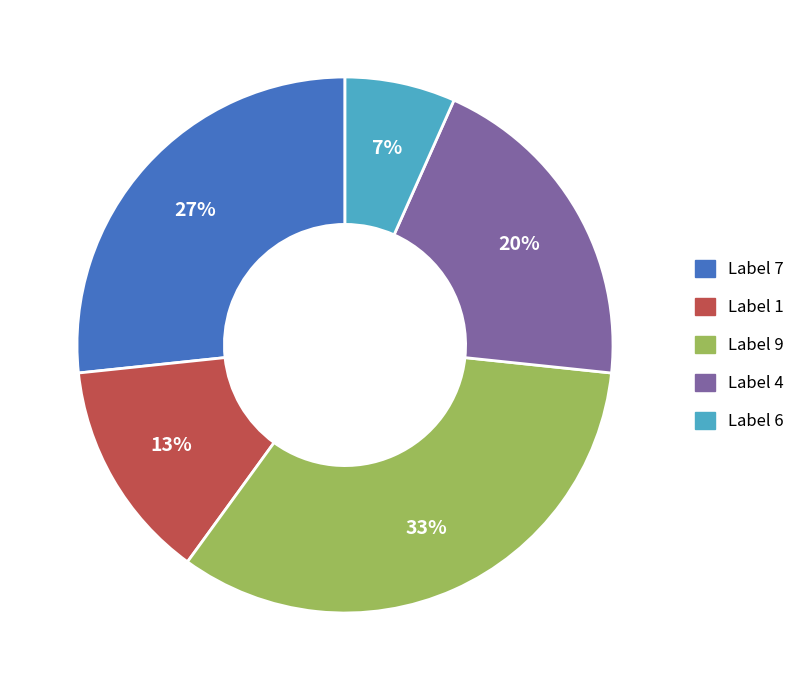

How many slices are in this pie chart?

5